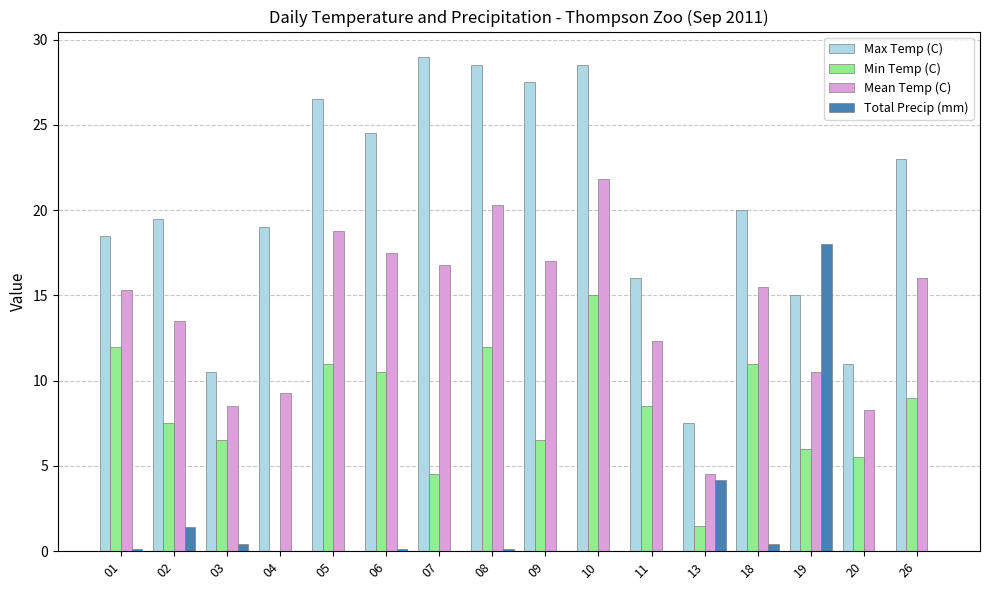

Is the value of Mean Temp (C) at 05 greater than the value of Total Precip (mm) at 09?

Yes